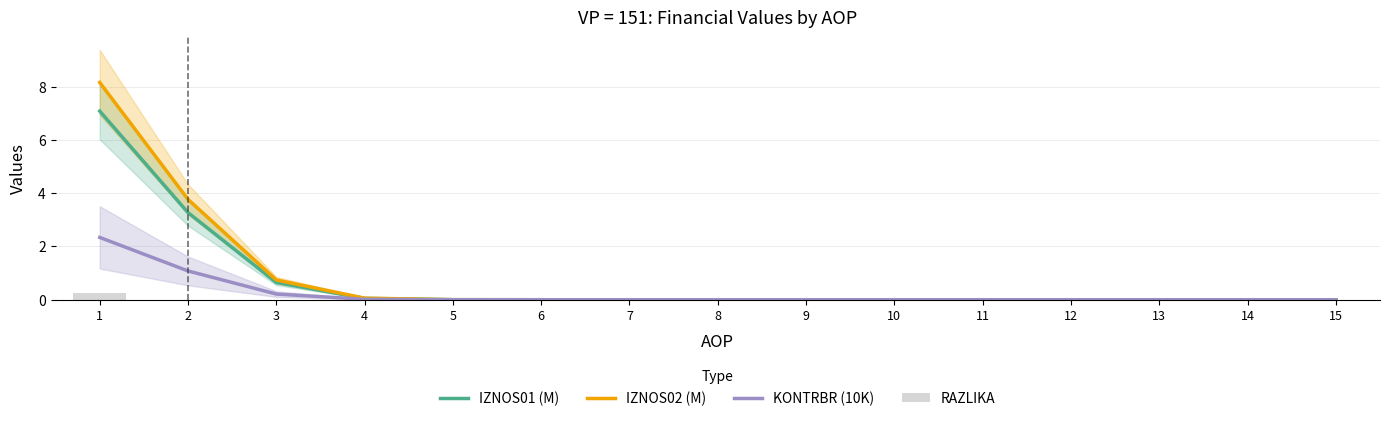

At which category is the sum across all series the highest?

1